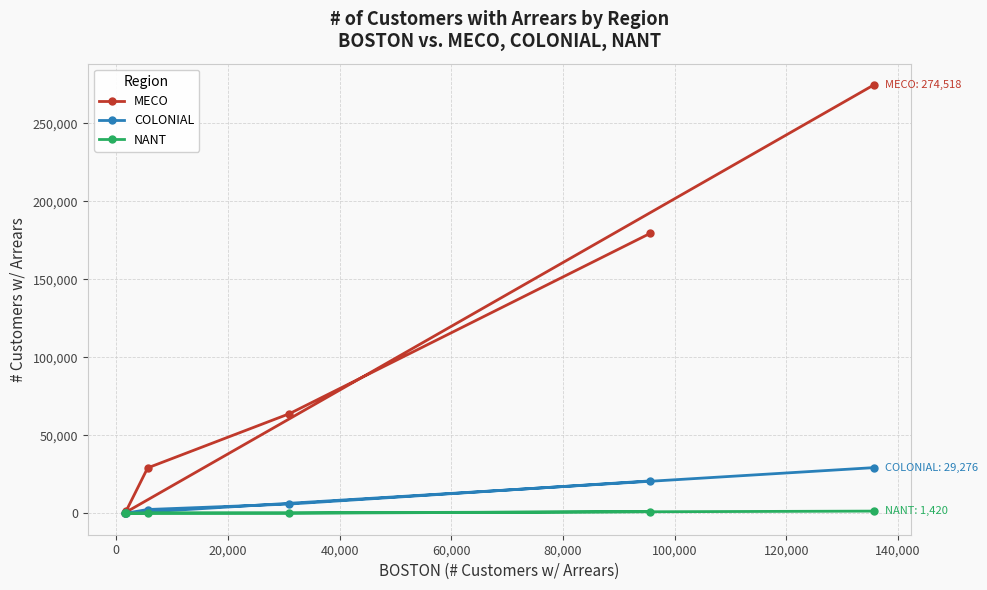

Which series has the largest range (max minus min)?

MECO